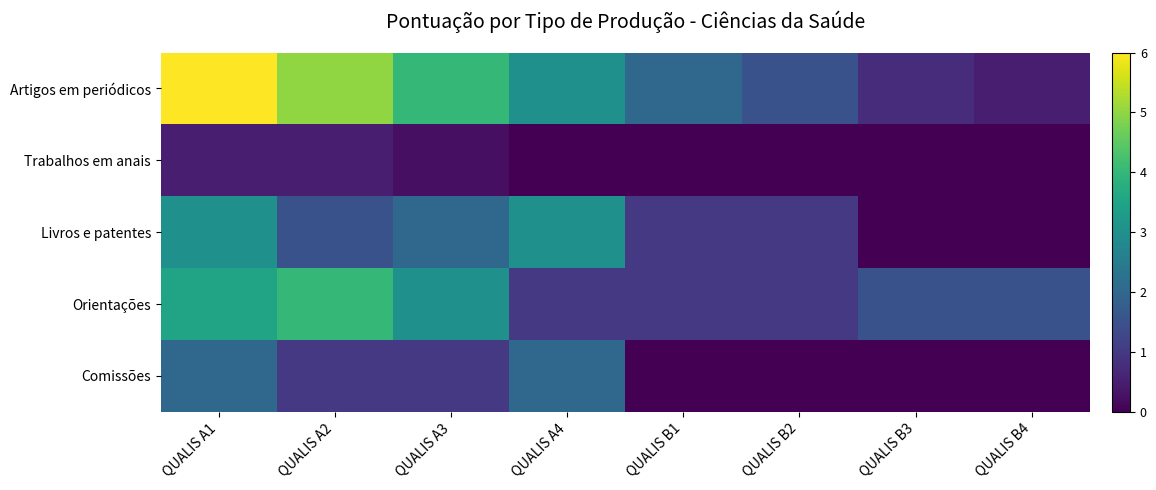

Which series has the largest total across all categories?

Artigos em periódicos